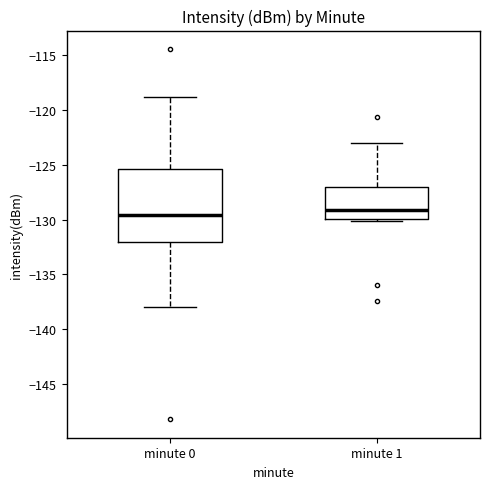

Reading left to right, transcribe this box plot: for each box, give where its median line is, the range the box spans, and where its two whiskers end, as read against the y-axis. The values are not printed on the chart, so give them approximately, as read against the axis.

minute 0: median -129.5, box -132.0 to -125.5, whiskers -138.0 to -119.0
minute 1: median -129.0, box -130.0 to -127.0, whiskers -130.0 (just below the box's lower edge) to -123.0